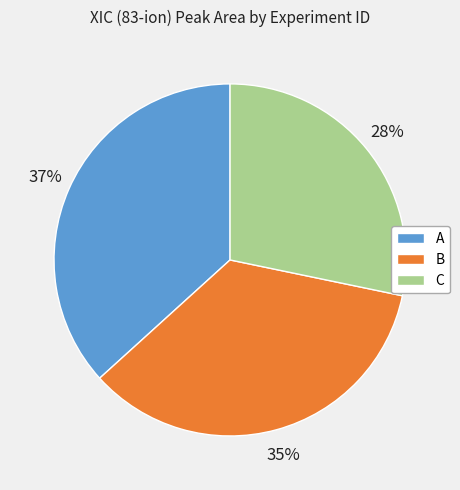

Rank the categories by value from highest to lowest.

A, B, C